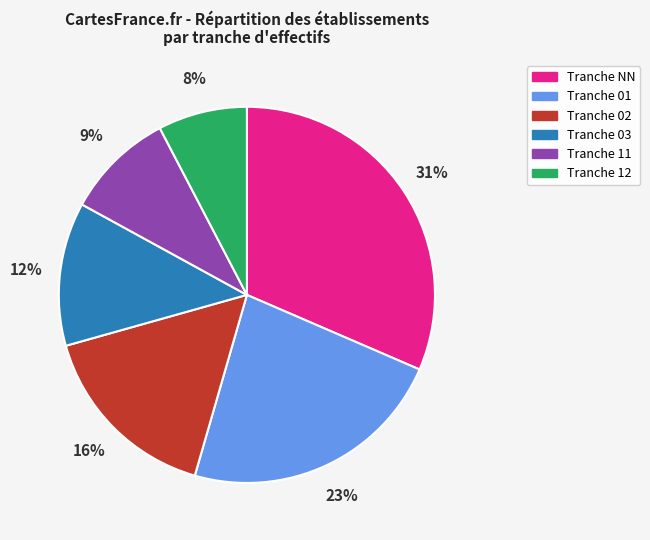

Between Tranche 02 and Tranche NN, which is larger?

Tranche NN